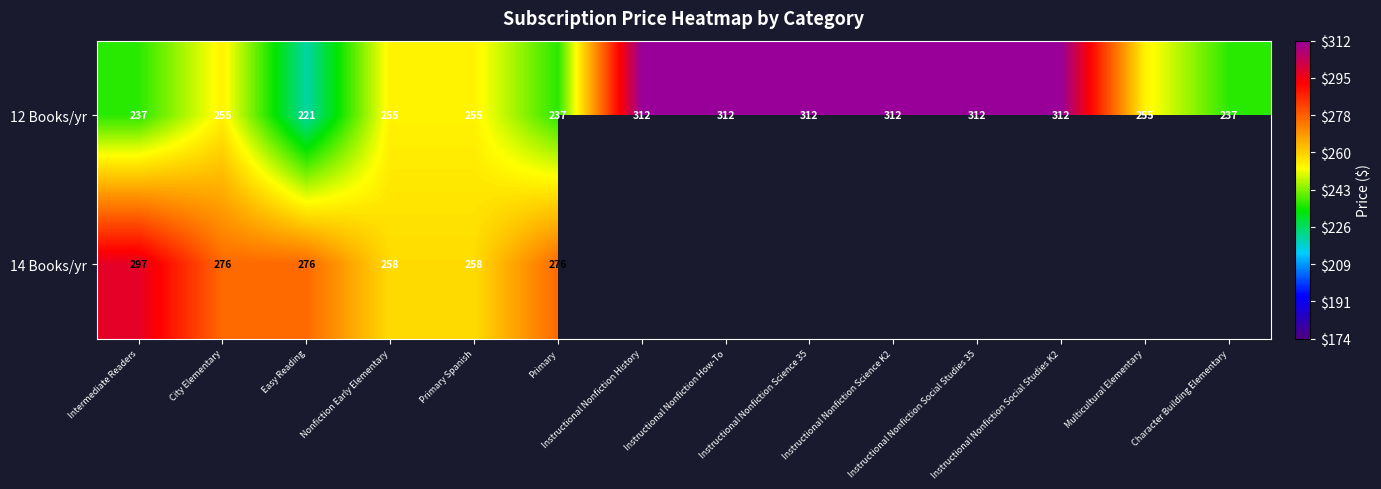

What is the total value across all series at Easy Reading?

496.8